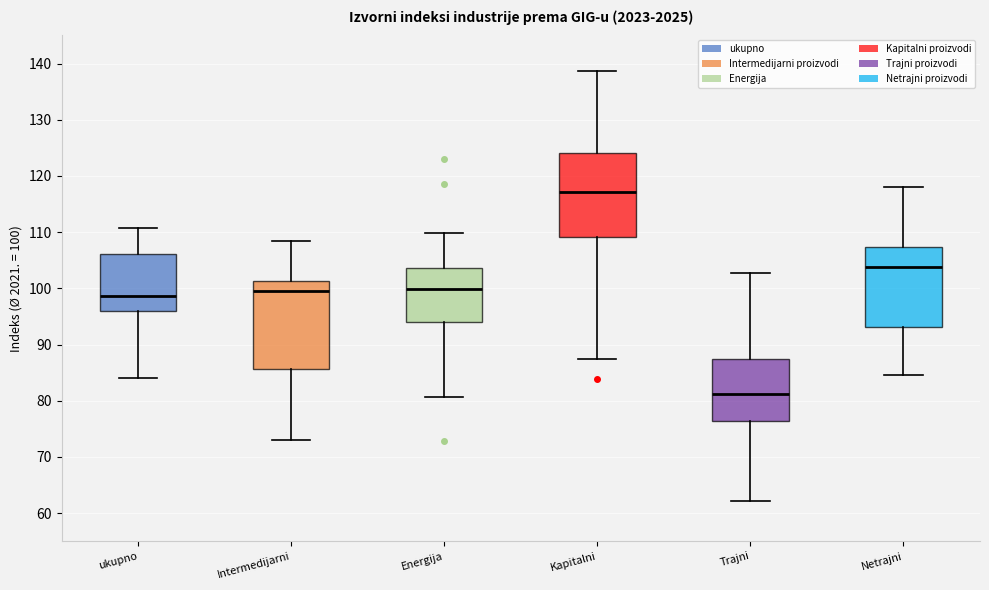

Reading left to right, read every box against the y-axis: the position of its median line, the range the box covers, and the ends of its whiskers. The values are not printed on the chart, so give them approximately, as read against the axis.

ukupno: median 99, box 96 to 106, whiskers 84 to 111
Intermedijarni: median 100, box 86 to 101, whiskers 73 to 109
Energija: median 100, box 94 to 104, whiskers 81 to 110
Kapitalni: median 117, box 109 to 124, whiskers 88 to 139
Trajni: median 81, box 76 to 88, whiskers 62 to 103
Netrajni: median 104, box 93 to 107, whiskers 85 to 118